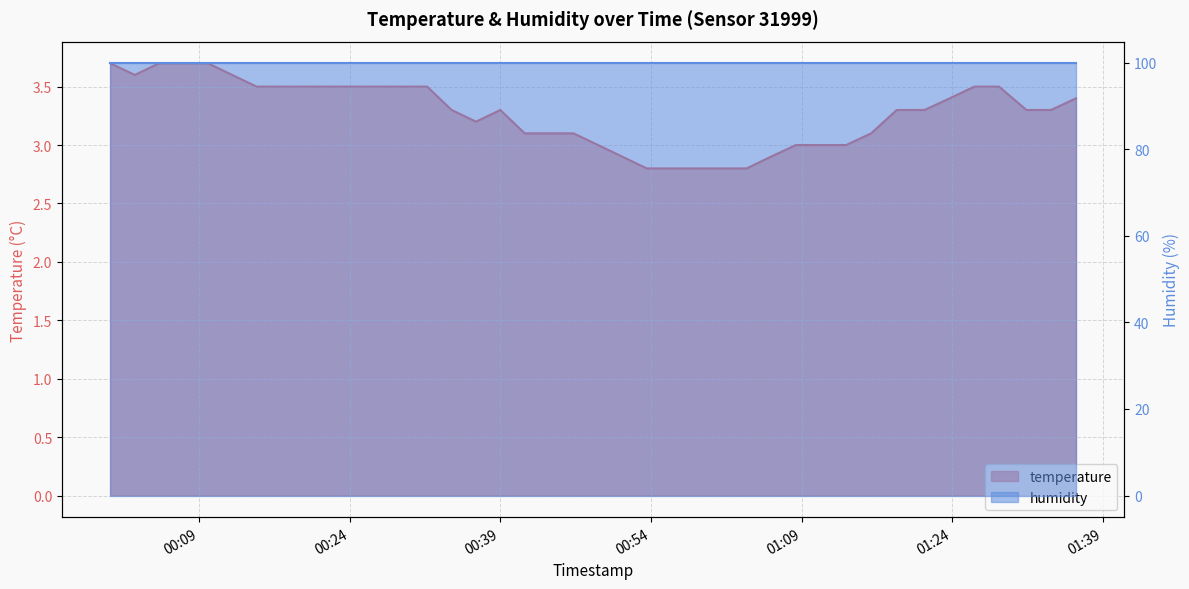

The chart shows a value of 1.8 at 2023-04-06T00:29:17. True or false?

False